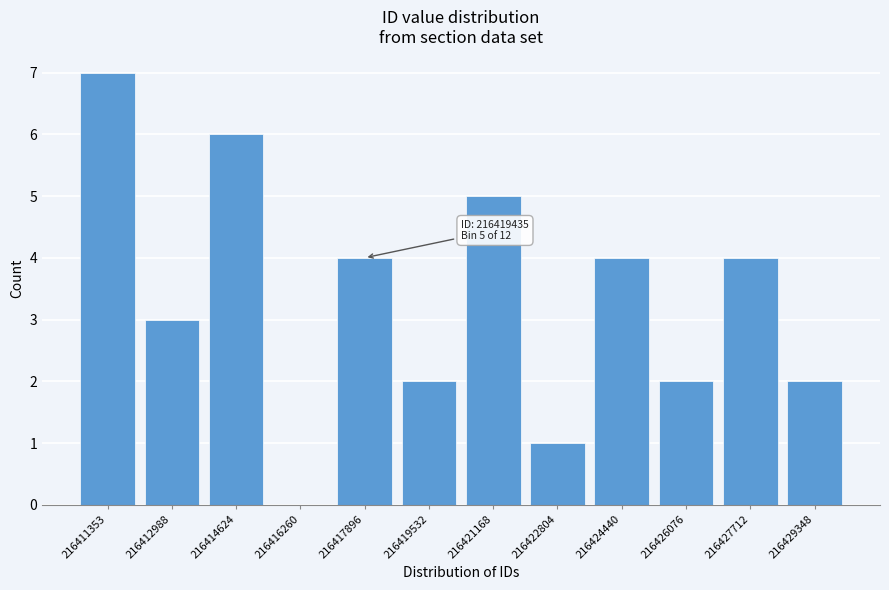

Reading left to right, transcribe all the data shown in this chart.

216411353=7	216412988=3	216414624=6	216416260=0	216417896=4	216419532=2	216421168=5	216422804=1	216424440=4	216426076=2	216427712=4	216429348=2